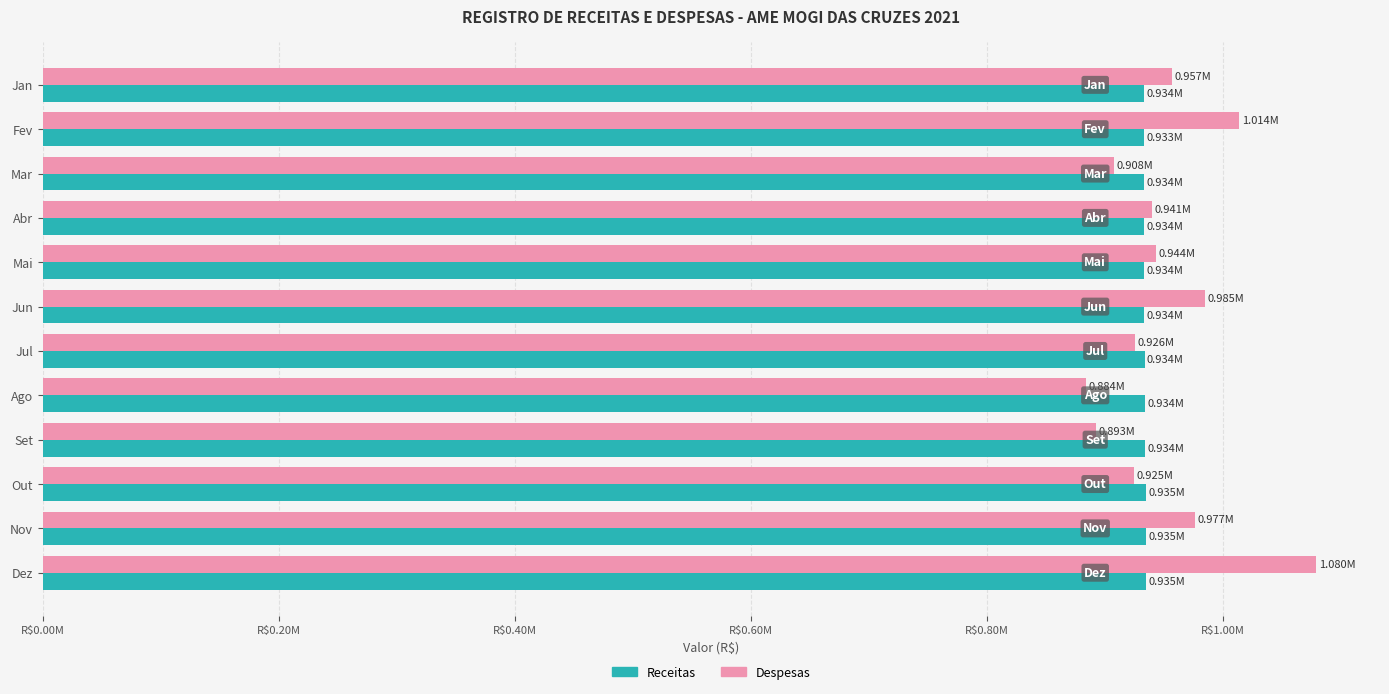

What is the greatest value displayed?

1079517.7